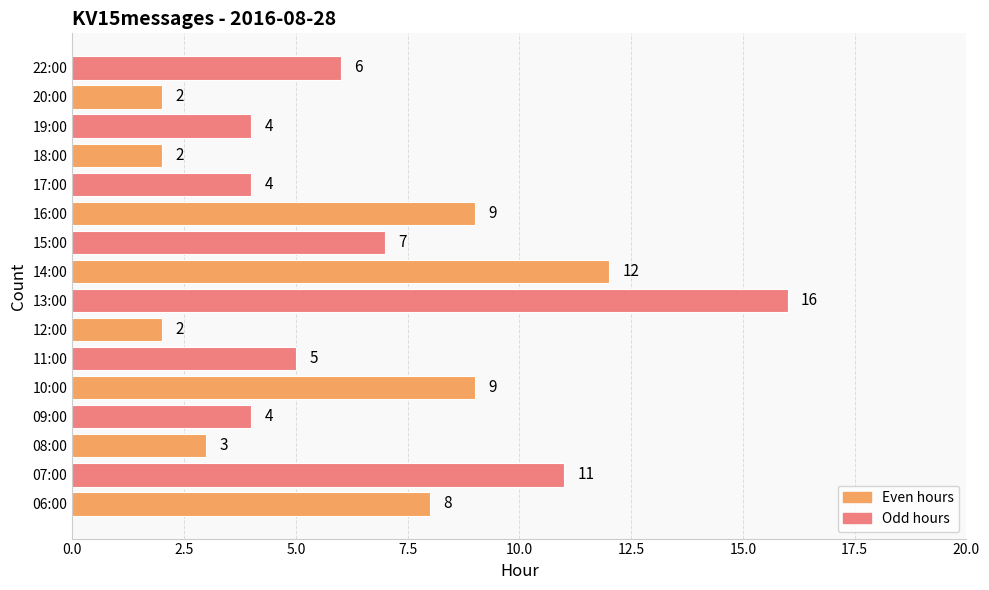

Which has a higher value, 19:00 or 20:00?

19:00